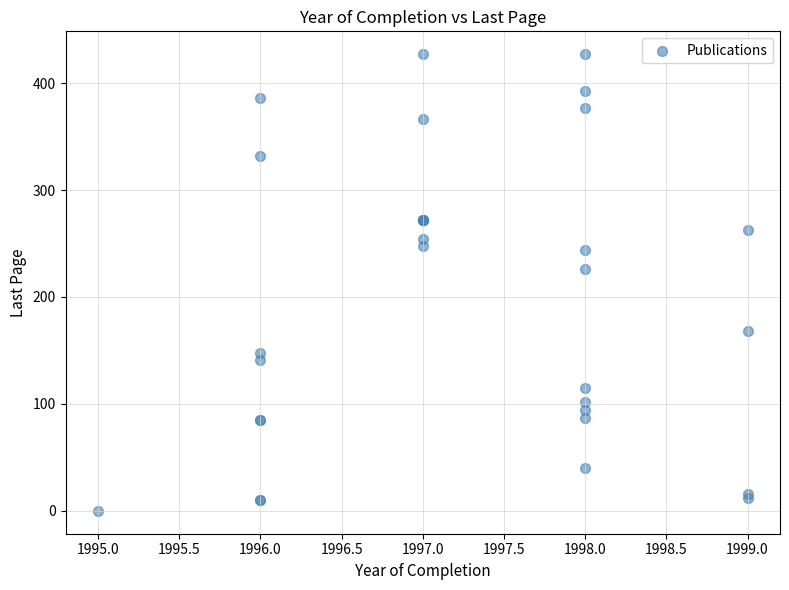

What Y value in the scatter plot is closest to 213?

226